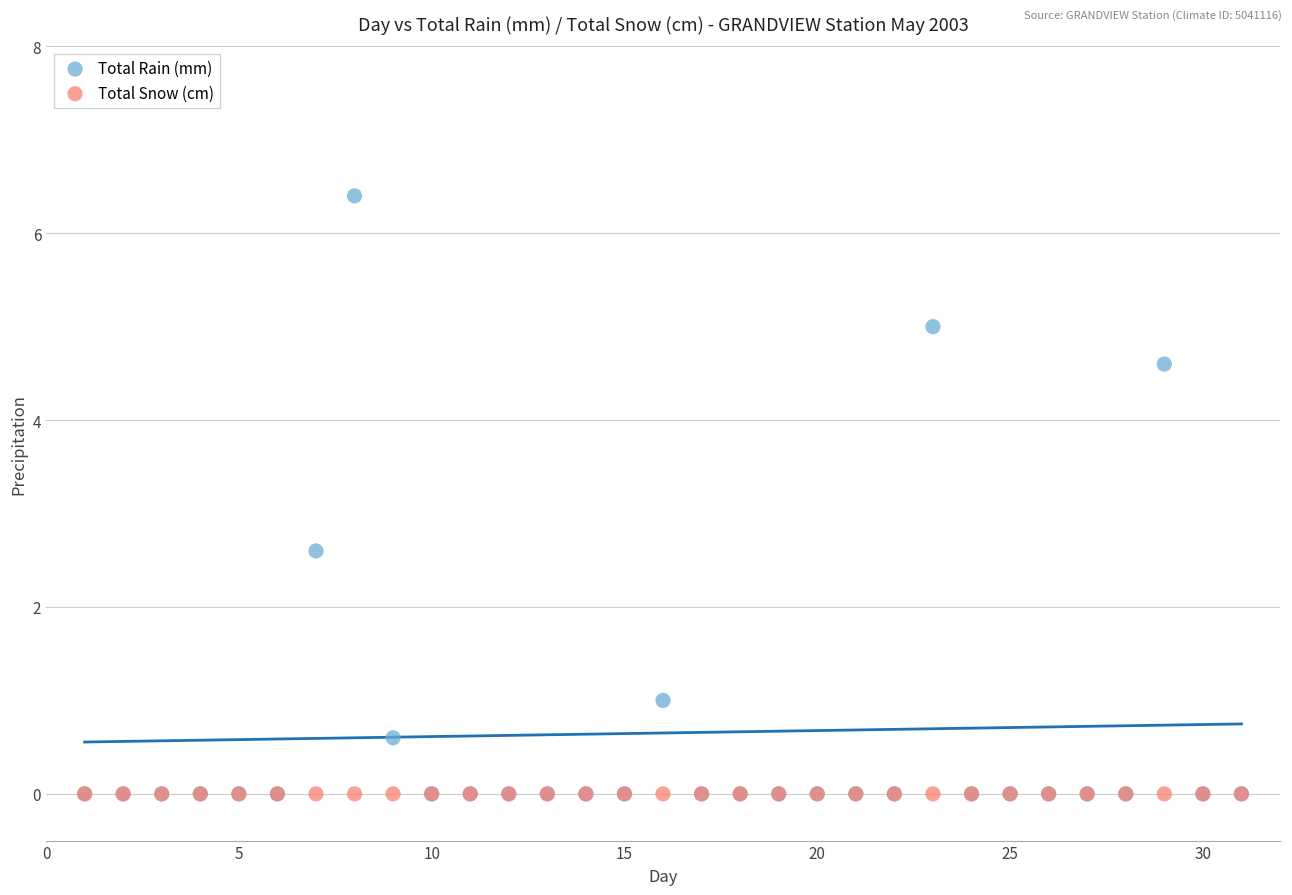

In the Total Rain (mm) series, what Y value is closest to 3?

2.6